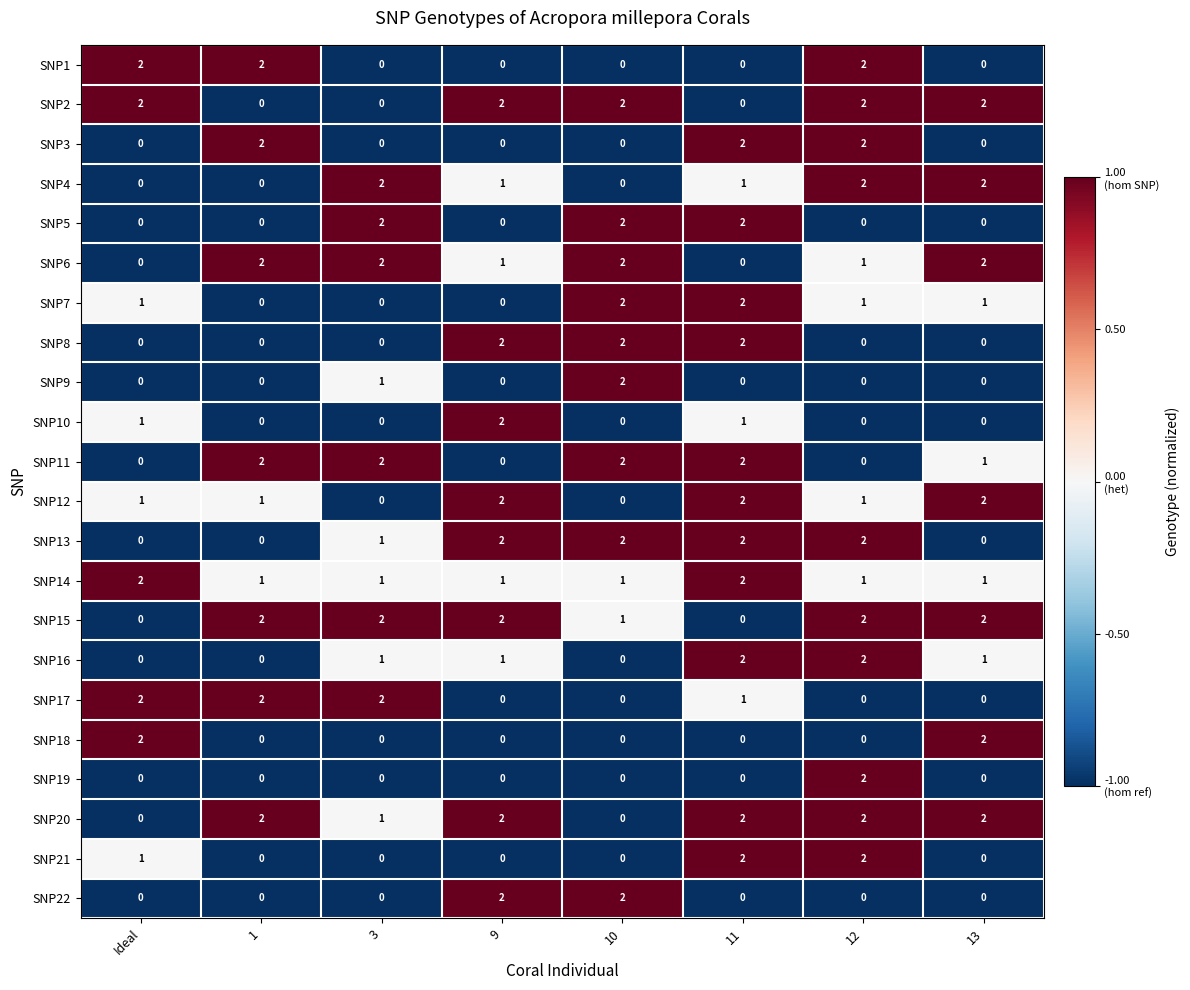

At which label is SNP20 closest to 1?

3